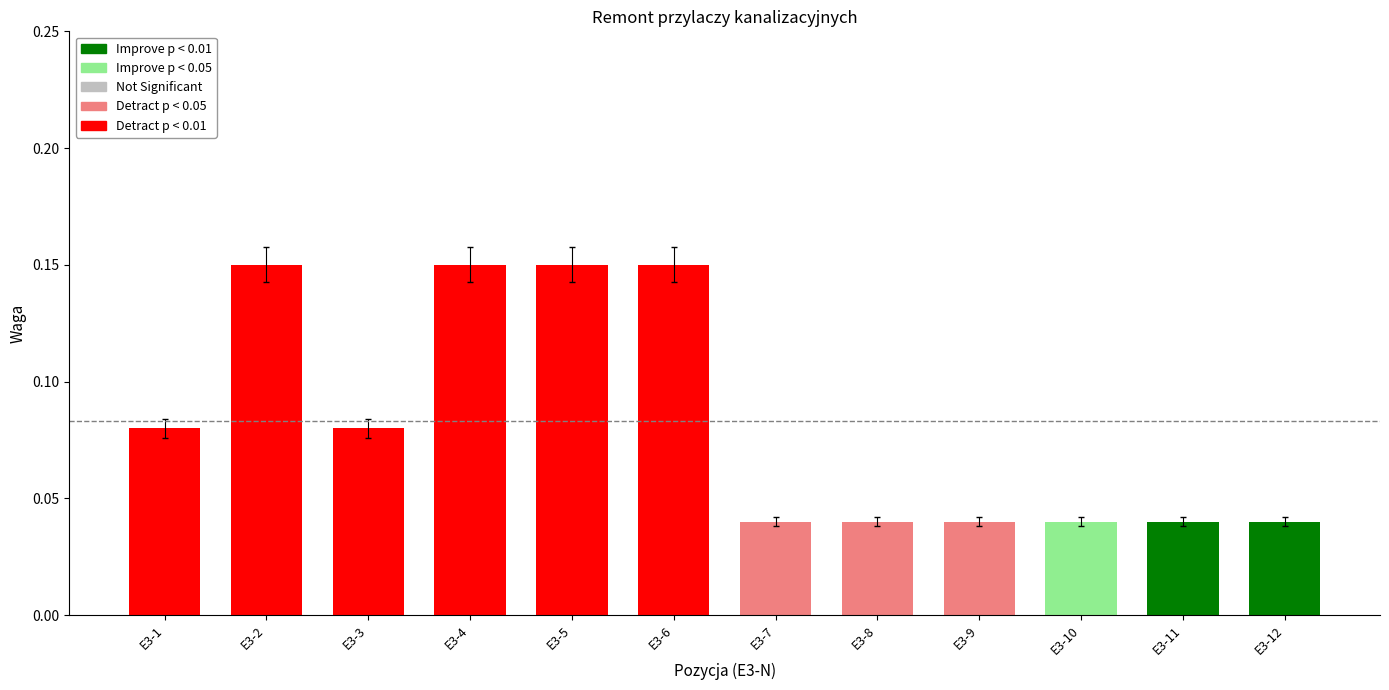

What is the greatest value displayed?

0.1